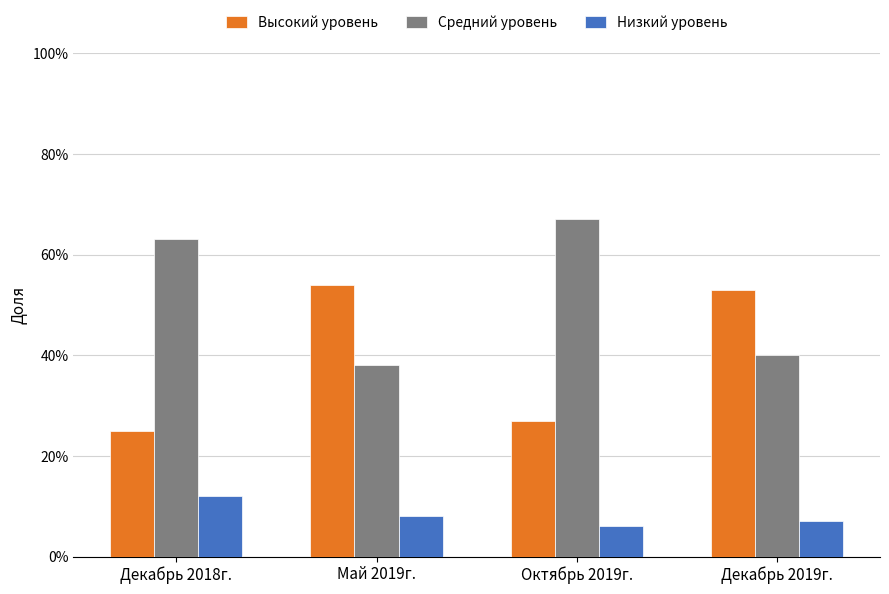

What is the sum of the Средний уровень values at Октябрь 2019г. and Декабрь 2019г.?

1.1